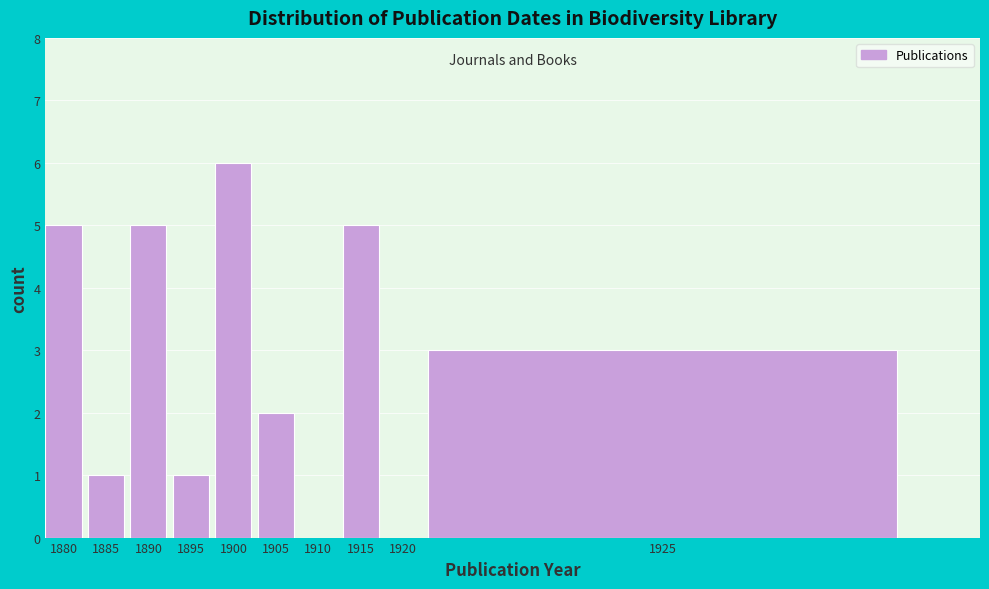

Reading left to right, extract all data points from this chart.

1880=5	1885=1	1890=5	1895=1	1900=6	1905=2	1910=0	1915=5	1920=0	1925=3